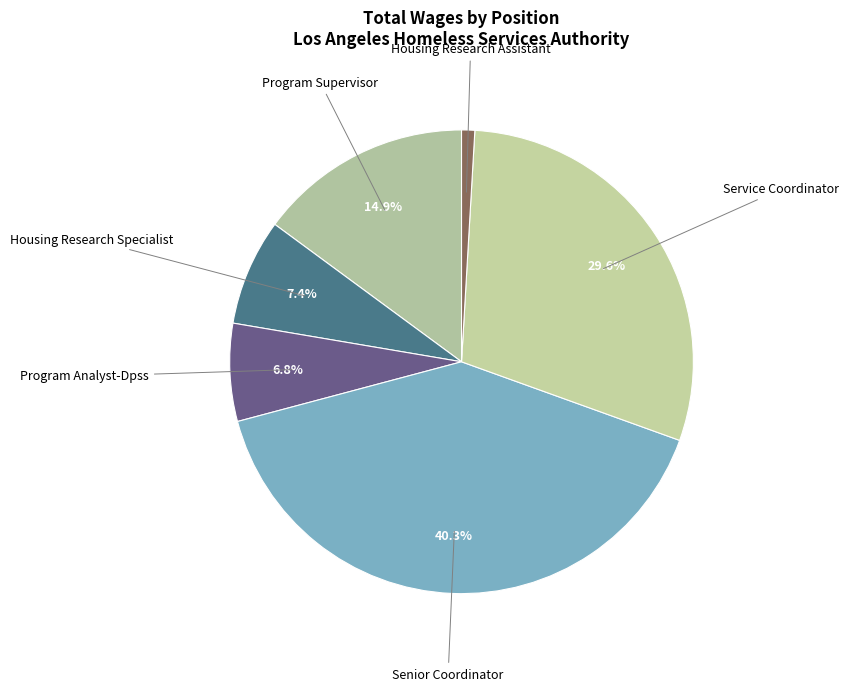

How much of the chart is everything except Program Supervisor?

85.1%